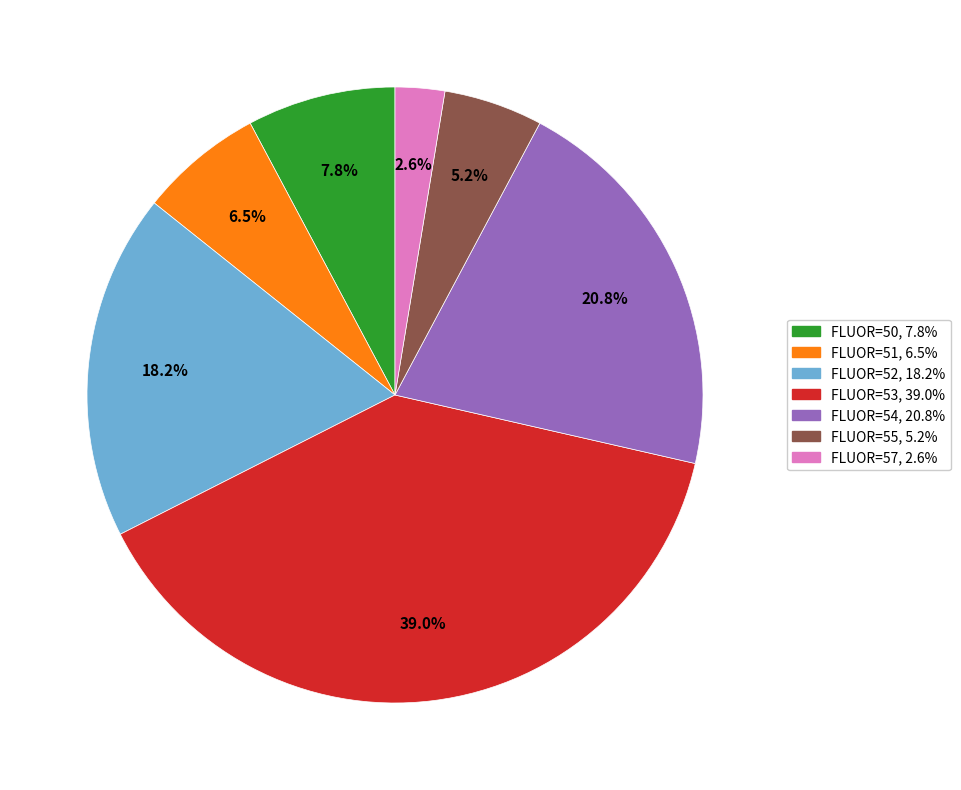

Is there any slice that represents more than half of the pie?

No